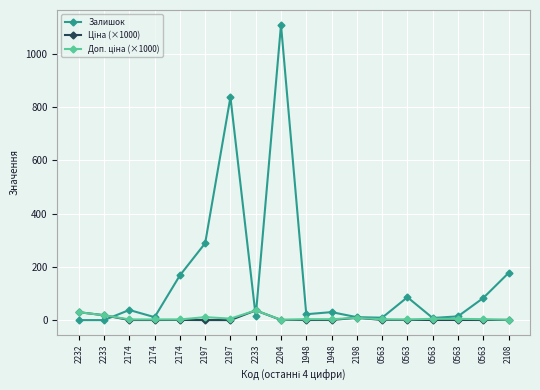

What is the label of the 4th point from the right?

0563